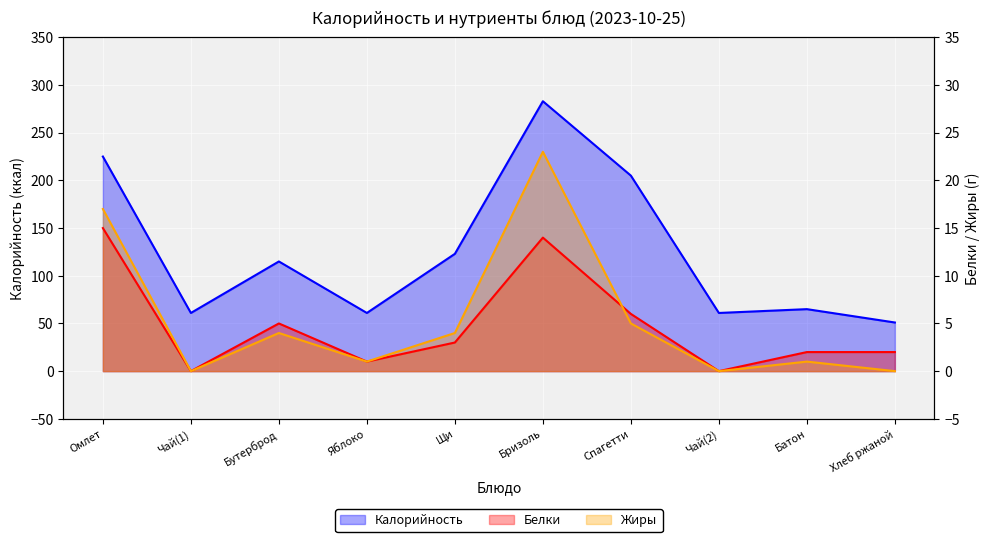

True or false: Жиры has a value of 5 at Спагетти.

True